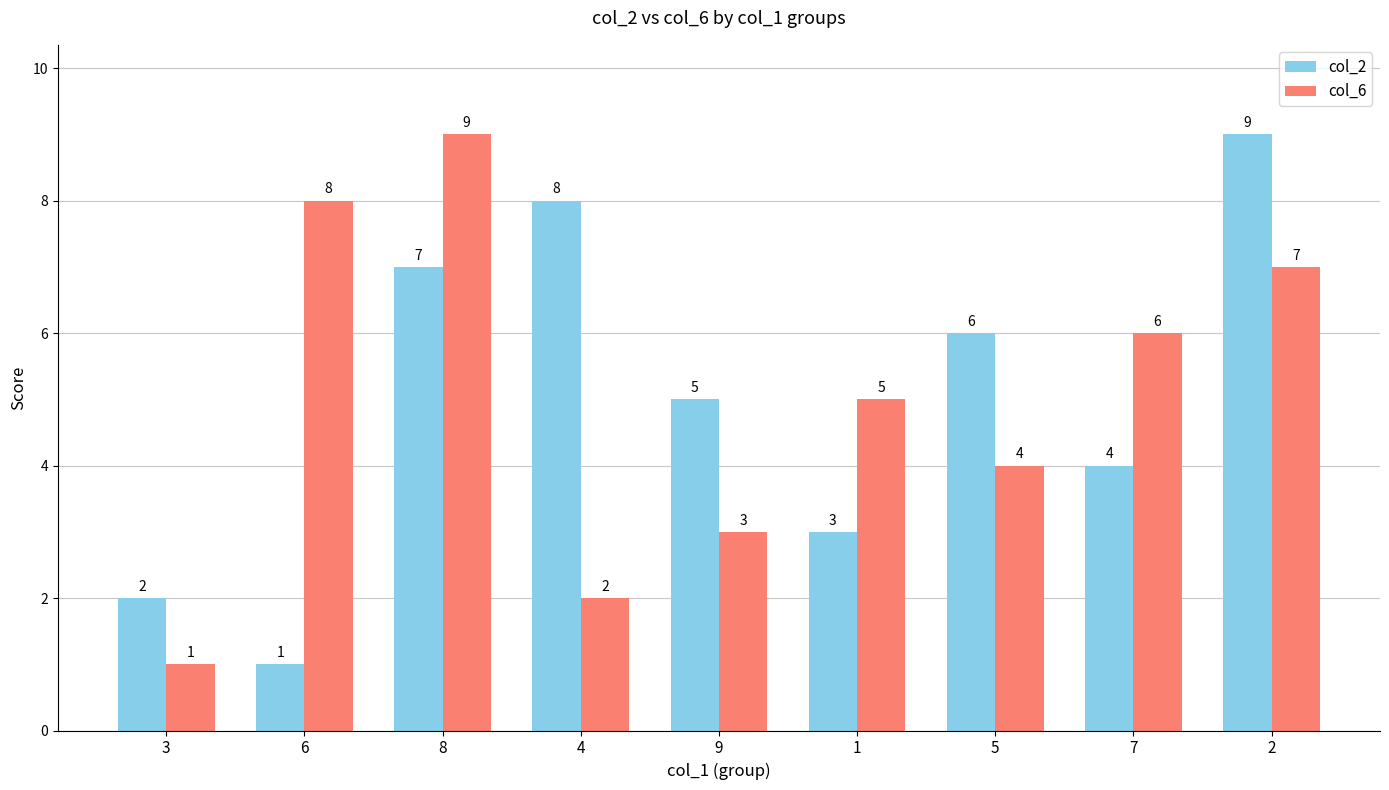

What is the sum of the col_6 values at 9 and 2?

10